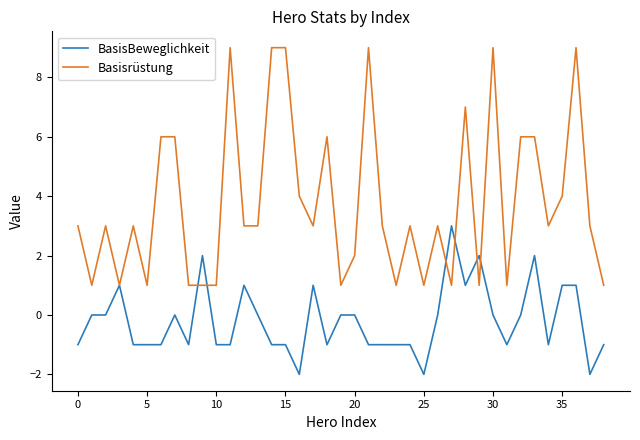

Which series has the largest total across all categories?

Basisrüstung